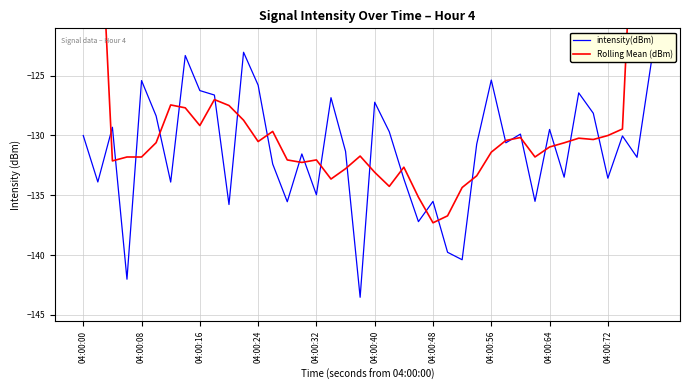

The intensity(dBm) series shows -127.2 at 04:00:40. True or false?

True